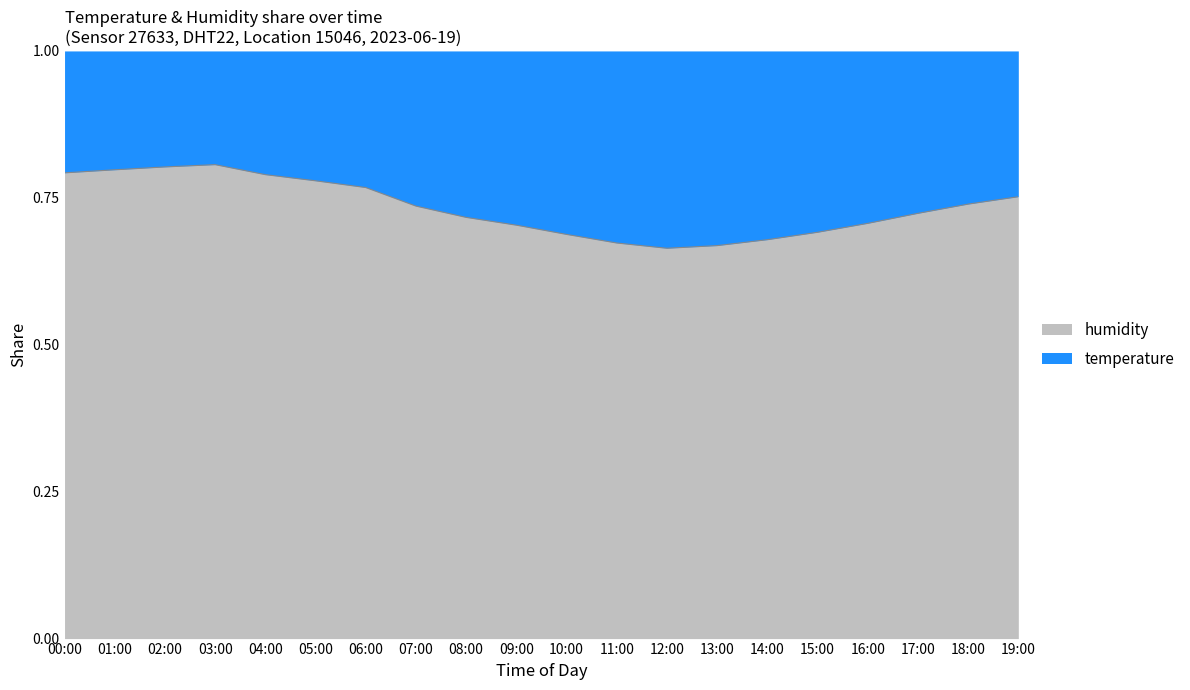

Does the chart display data point markers on the line(s)?

No